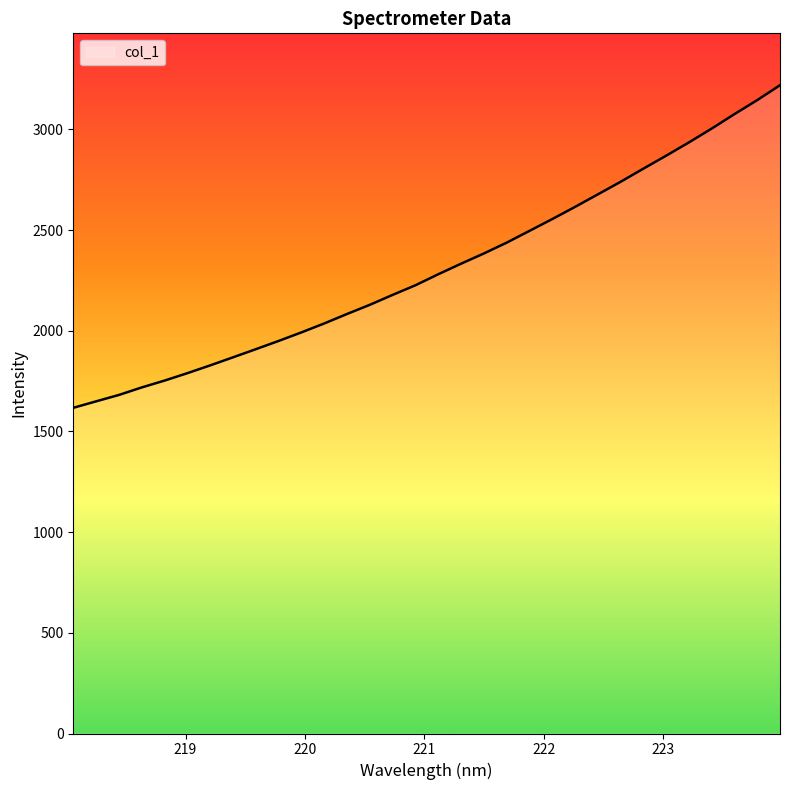

What is the minimum value shown in the chart?

1617.3